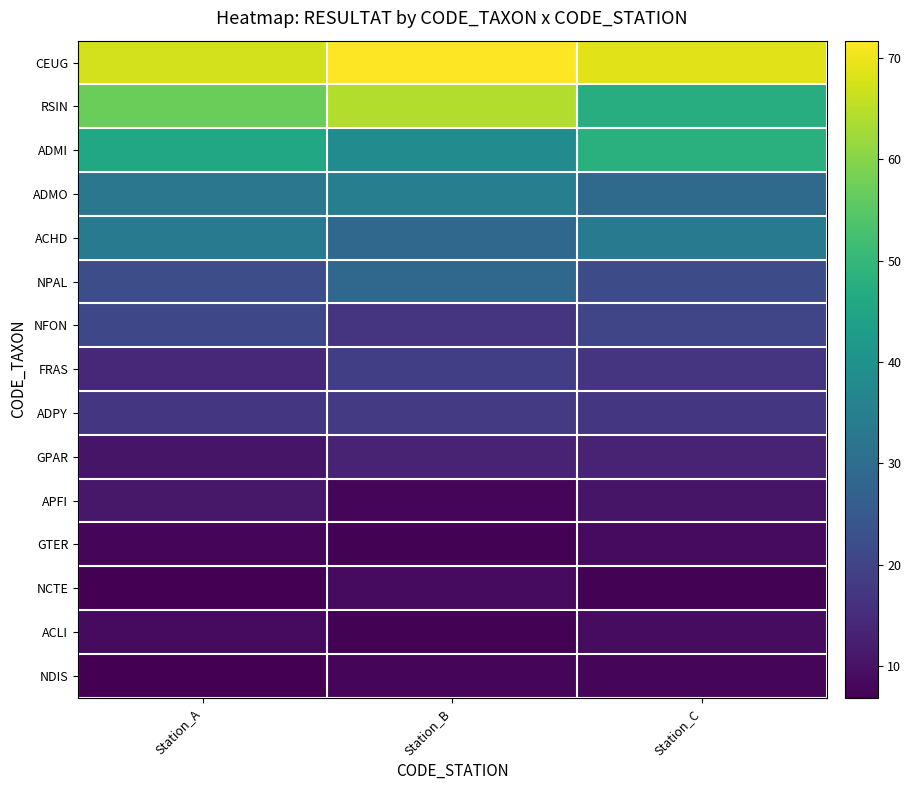

At how many categories does at least one series exceed 14?

3